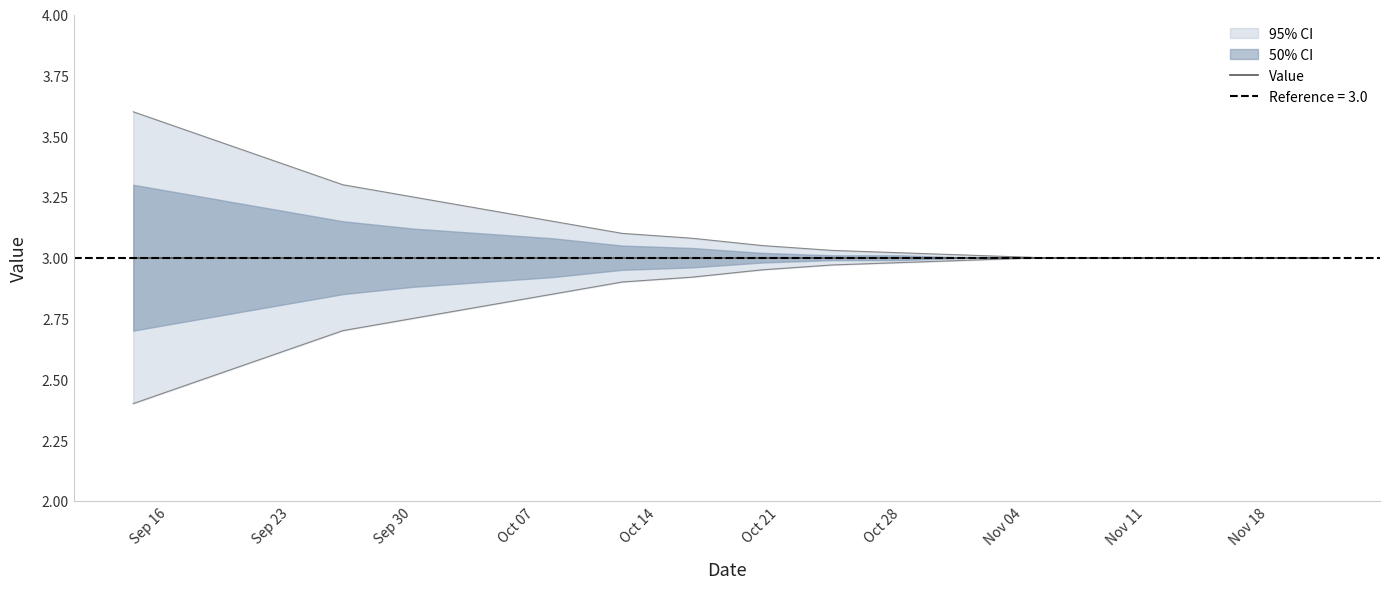

What is the greatest value displayed?

3.6